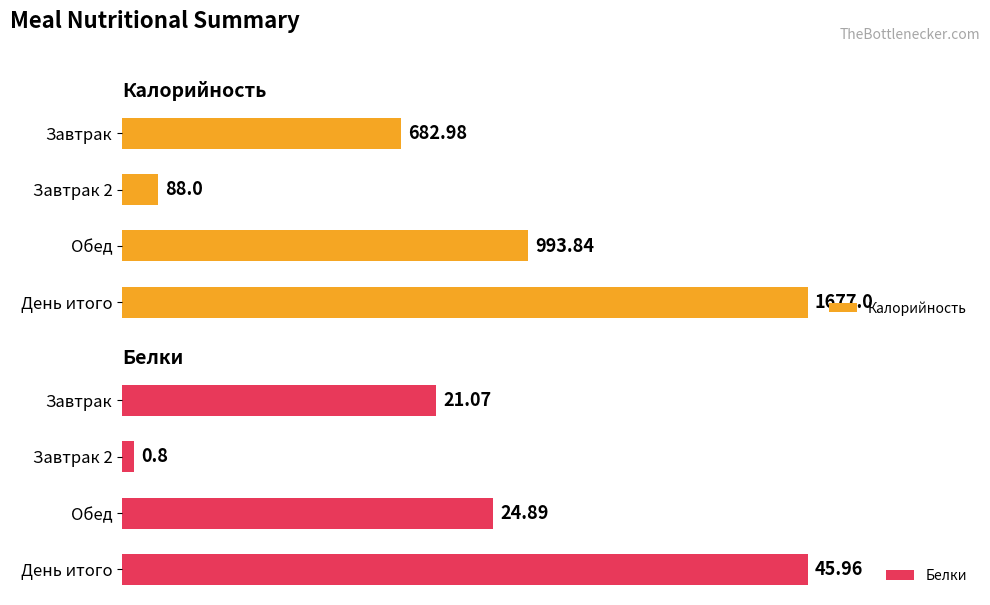

List the series in order of their peak value, highest first.

Калорийность, Белки